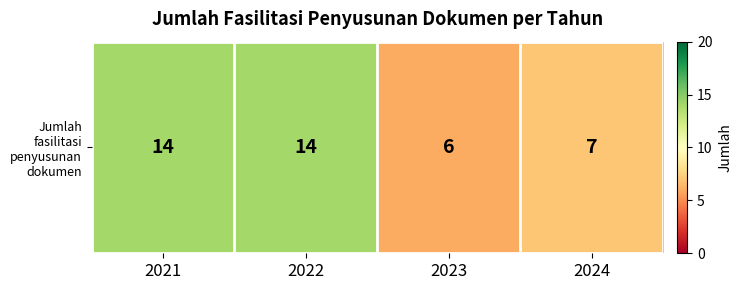

List the labels in order of value, largest first.

2021, 2022, 2024, 2023